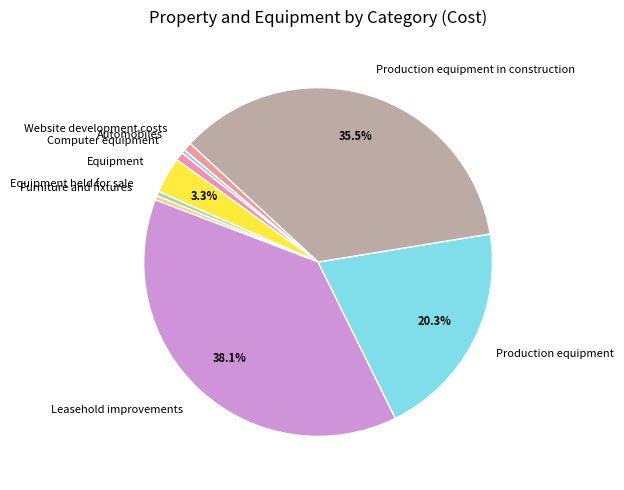

To the nearest percent, what is the average slice percentage?

11%